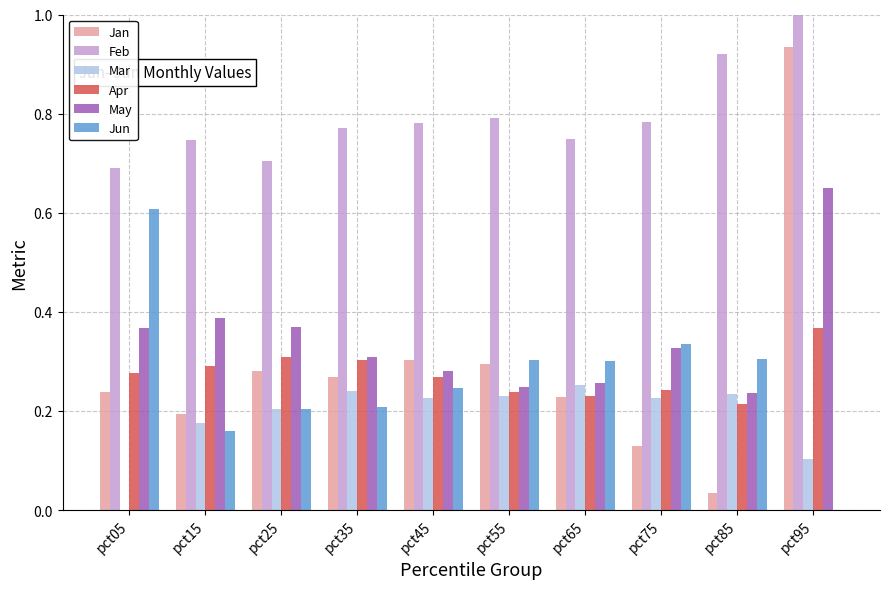

Is it true that Apr equals 0.2 at pct75?

True